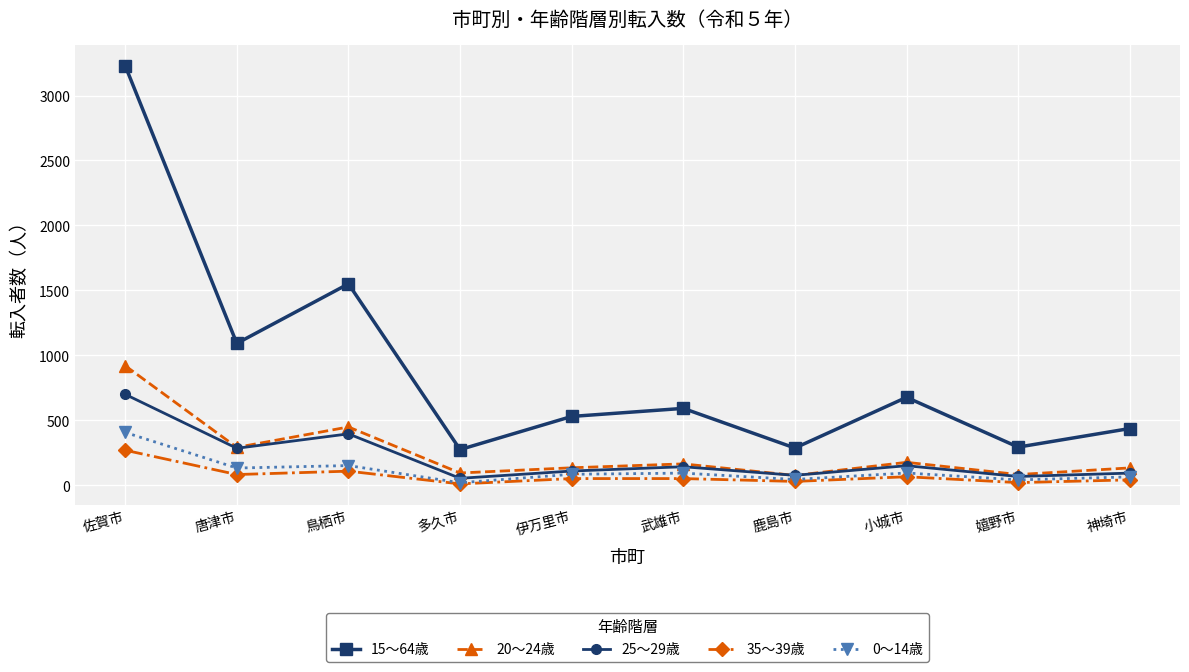

Read the 15～64歳 value at 小城市.

678